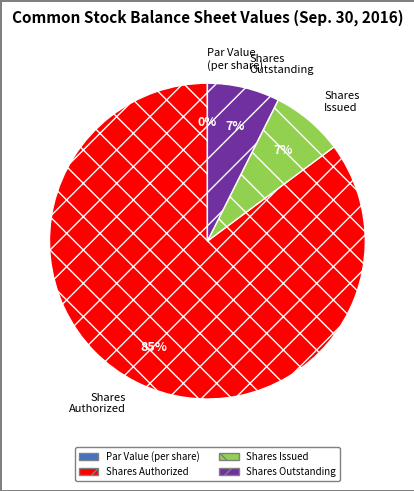

What is the change in value from Common stock, shares issued (in shares) to Common stock, shares outstanding (in shares)?

-121000.0